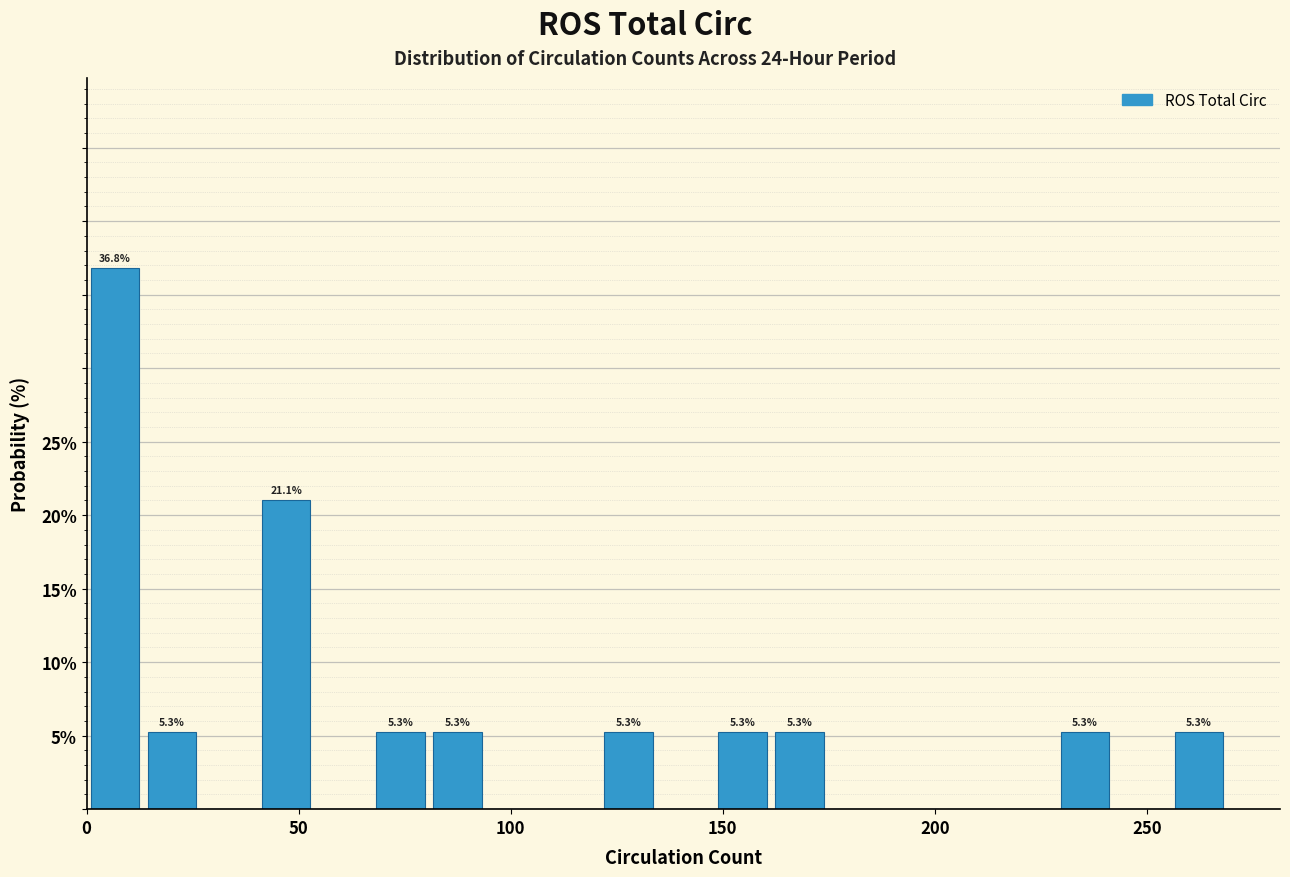

Around what value on the x-axis is the tallest bar? Give the approximate position of its centre, as read against the axis.

5